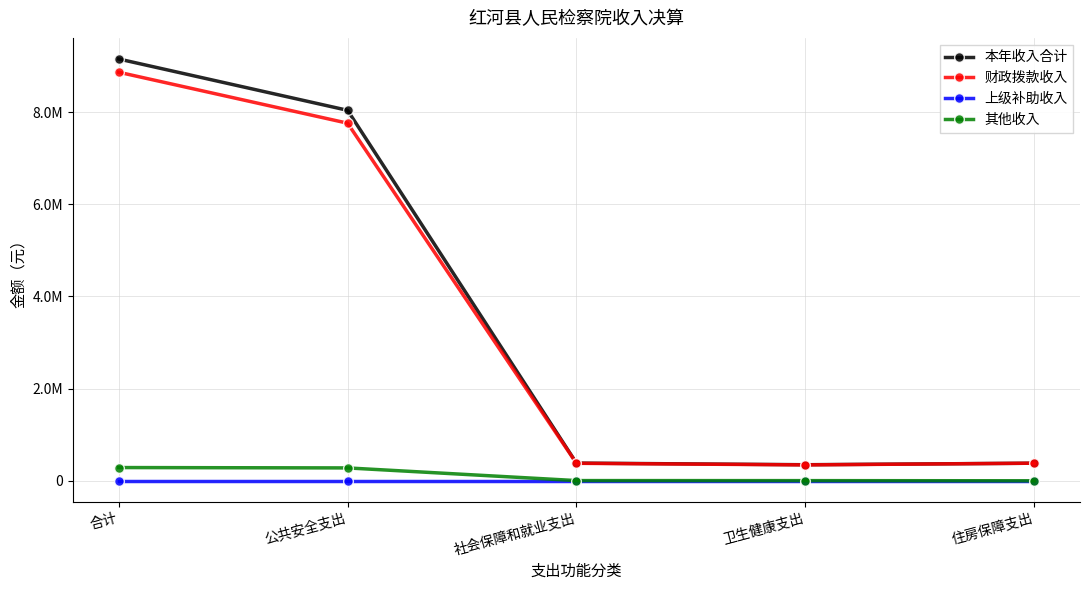

Where is 上级补助收入 nearest to the value 0?

合计